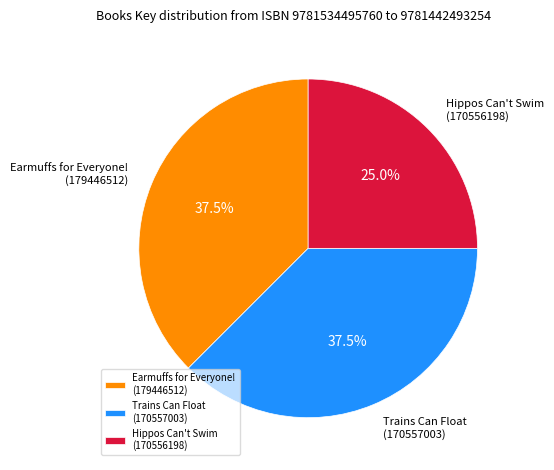

Is Trains Can Float (170557003) the majority of the pie?

No